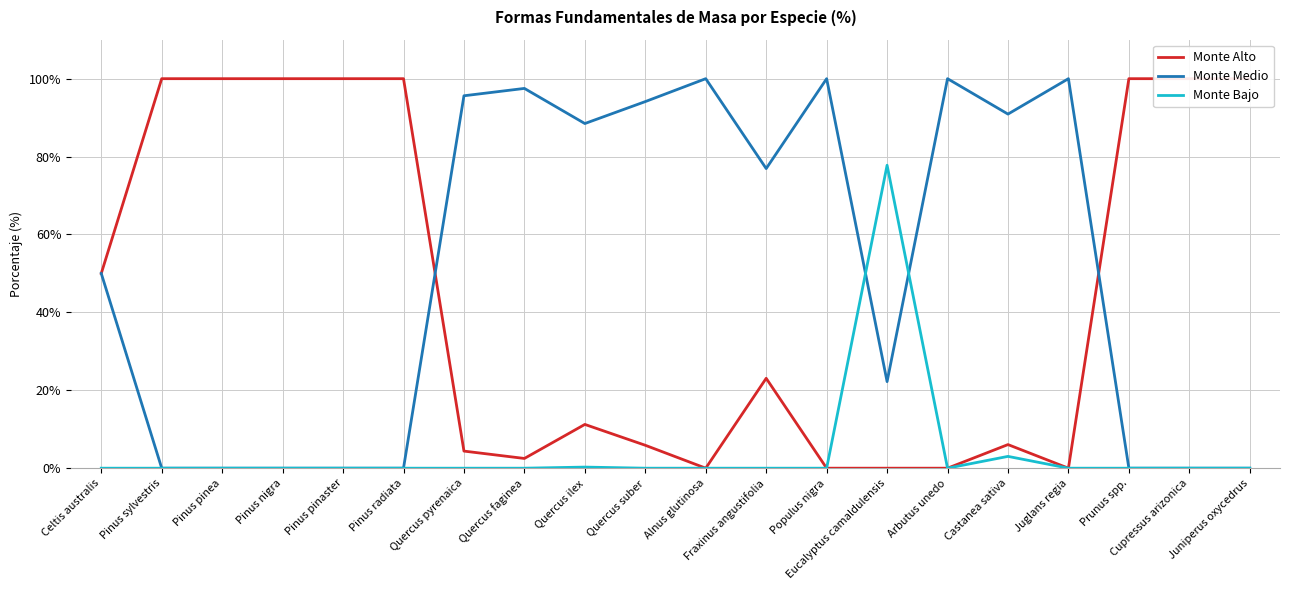

Between which two adjacent categories do Monte Alto and Monte Medio first intersect?

Pinus radiata and Quercus pyrenaica